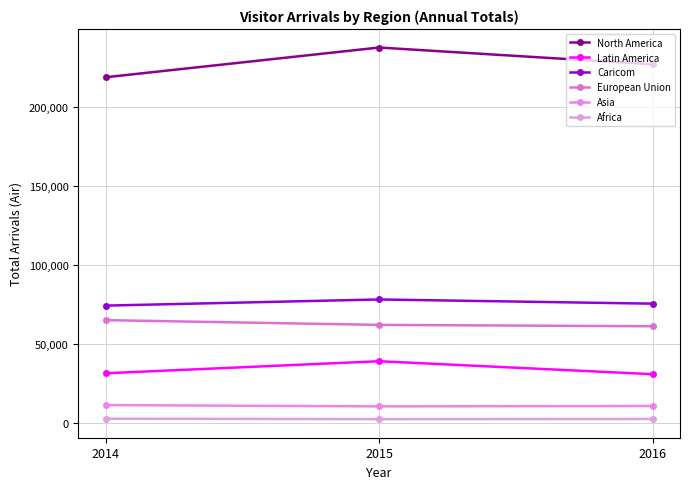

Which series has the widest spread of values?

North America